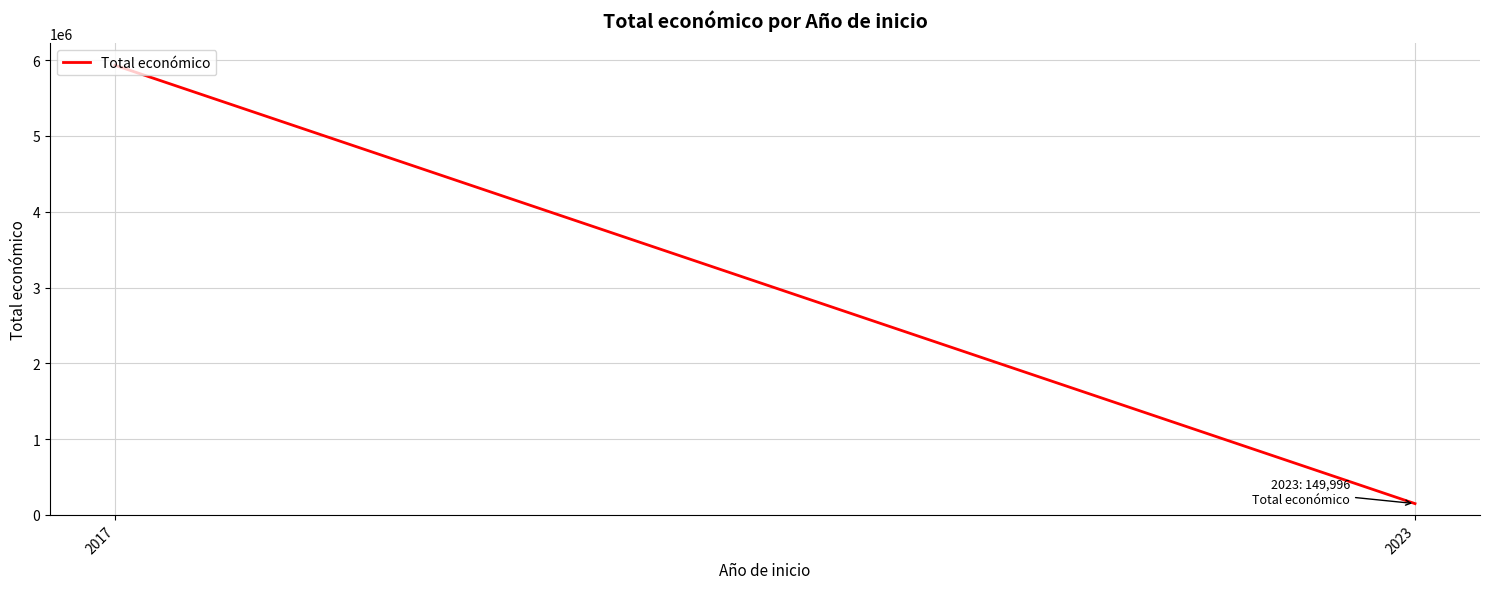

What is the sum of all values?

6080497.5